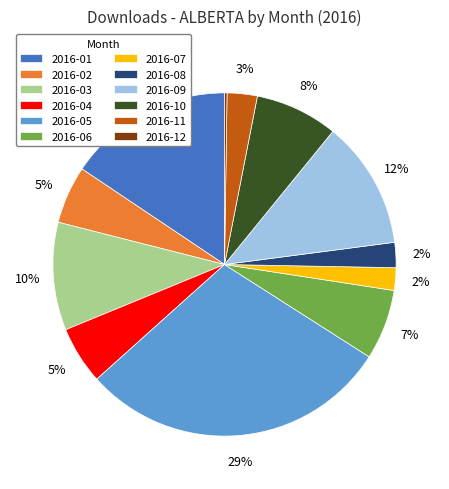

The 2016-06 slice represents 7% of the pie. True or false?

True